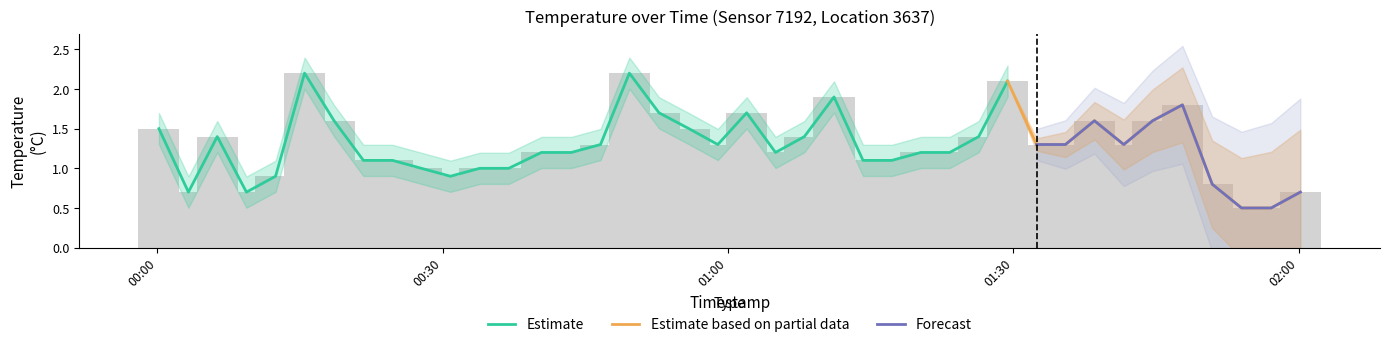

Which has a higher value, 2023-03-03T00:06:18 or 2023-03-03T00:00:10?

2023-03-03T00:00:10